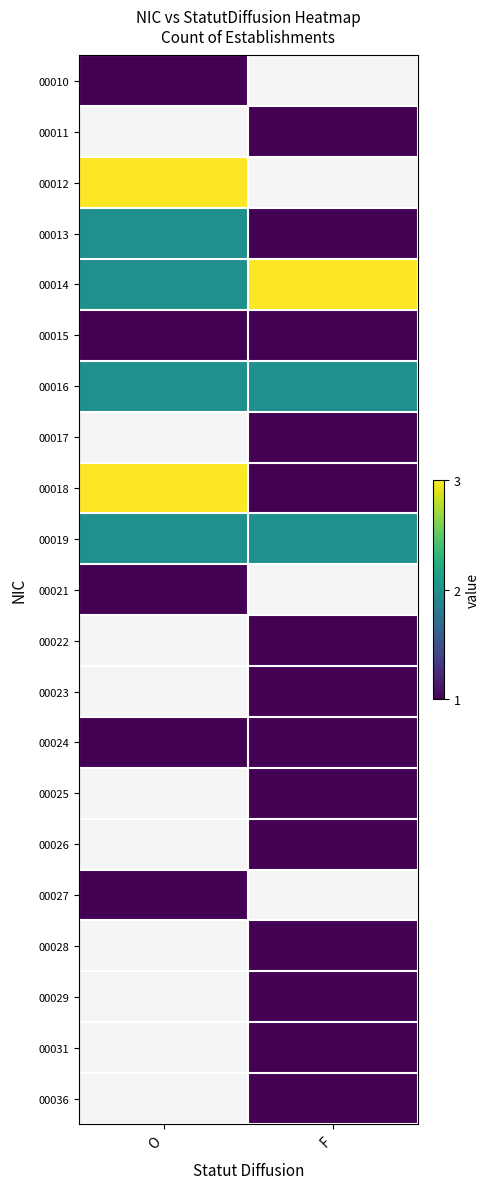

Which category has the lowest value in the 00017 series?

O